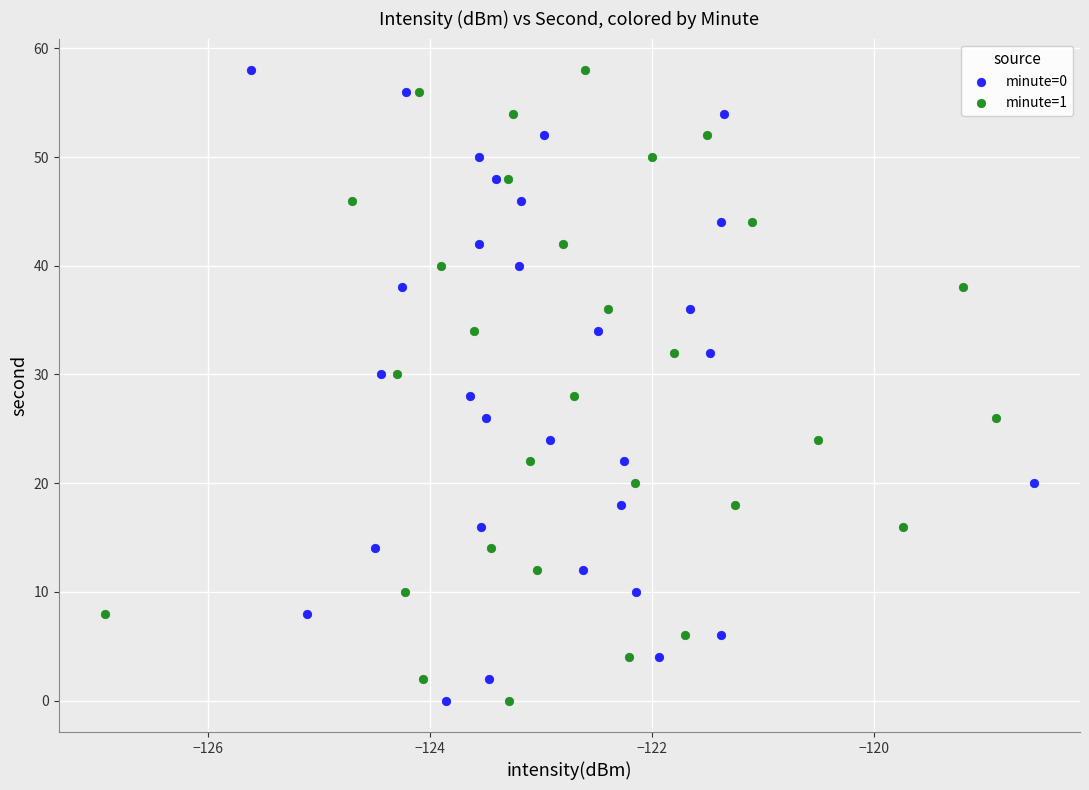

What are all the series names shown in the legend?

minute=0, minute=1